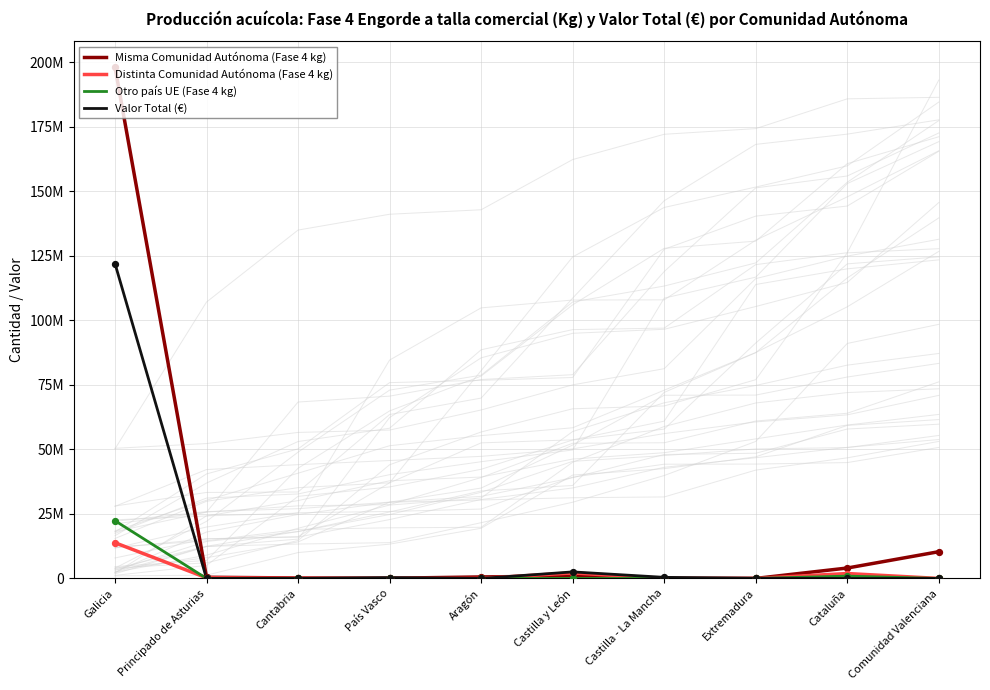

At which category is the sum across all series the highest?

Galicia